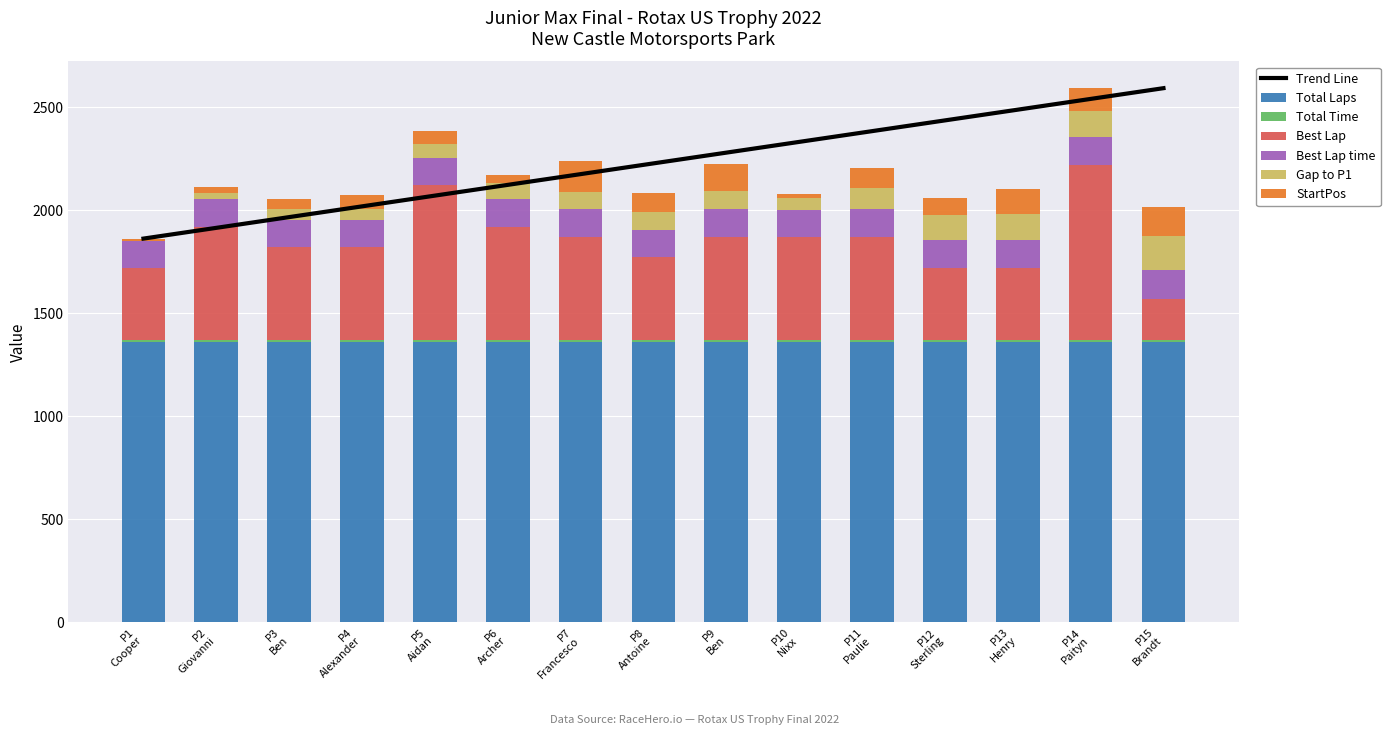

What is the highest value of the Total Laps series?

1360.0